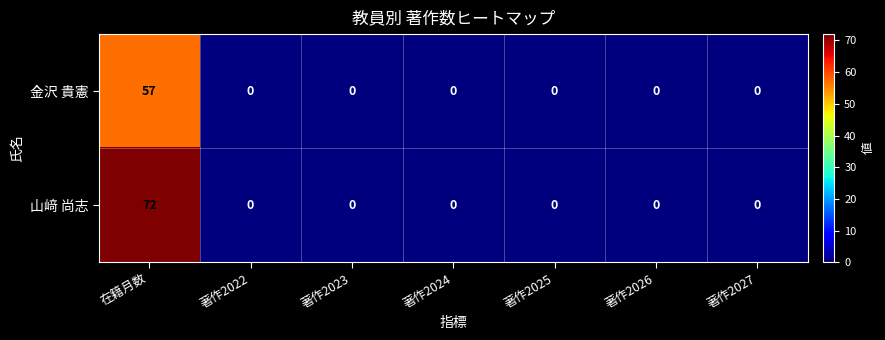

Rank the series by their maximum value, from lowest to highest.

金沢 貴憲, 山﨑 尚志